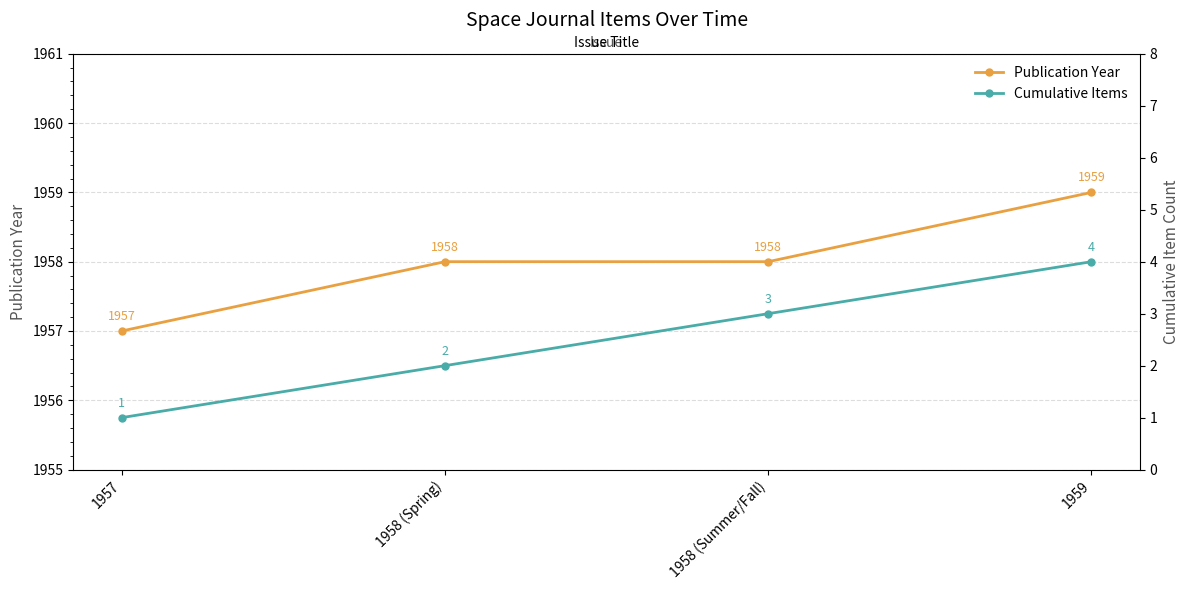

Reading left to right, list all the values displayed in this chart.

Publication Year: 1957	1958	1958	1959
Cumulative Items: 1	2	3	4